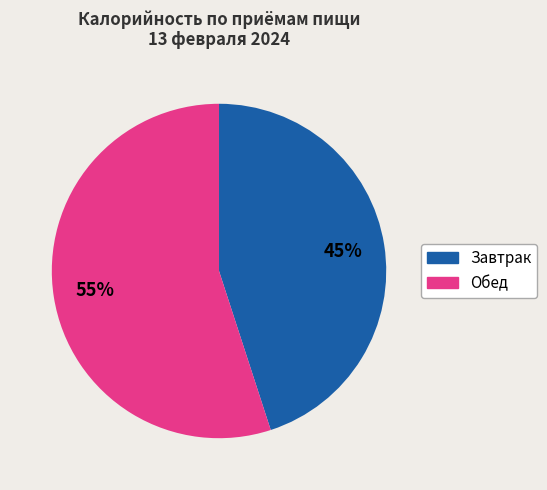

To the nearest percent, what is the difference between the Обед and Завтрак slice percentages?

10%